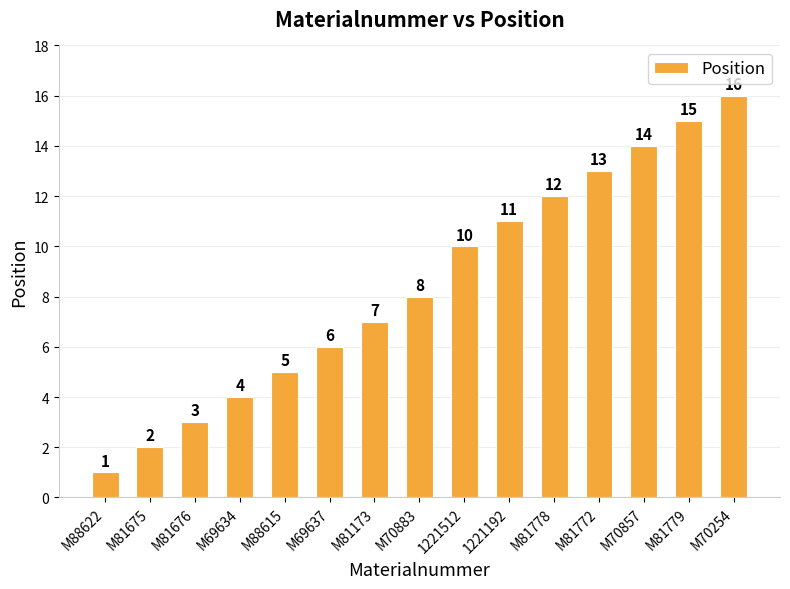

Rank the categories by value from highest to lowest.

M70254, M81779, M70857, M81772, M81778, 1221192, 1221512, M70883, M81173, M69637, M88615, M69634, M81676, M81675, M88622